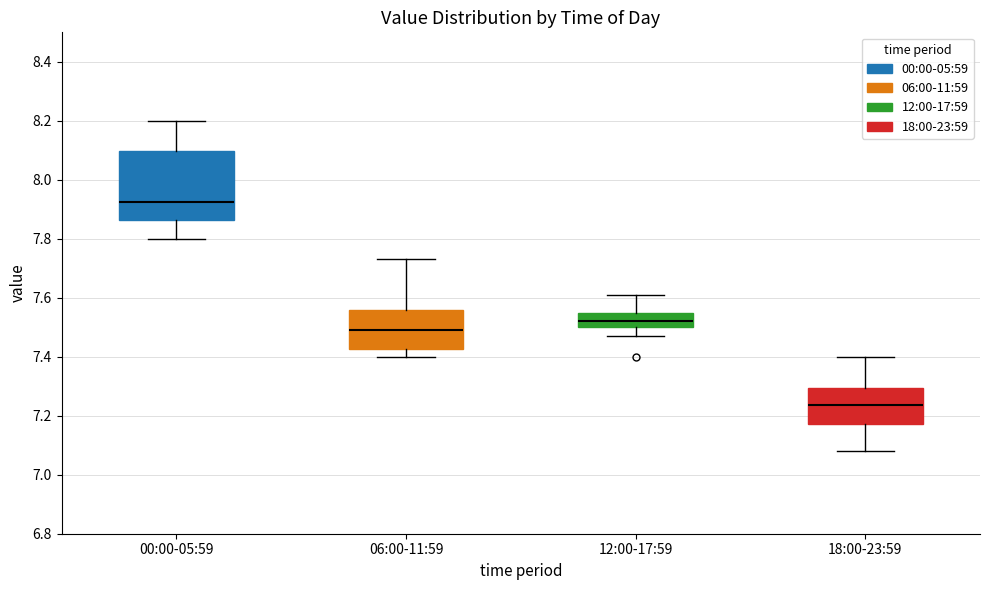

Which box's median line is the highest?

00:00-05:59